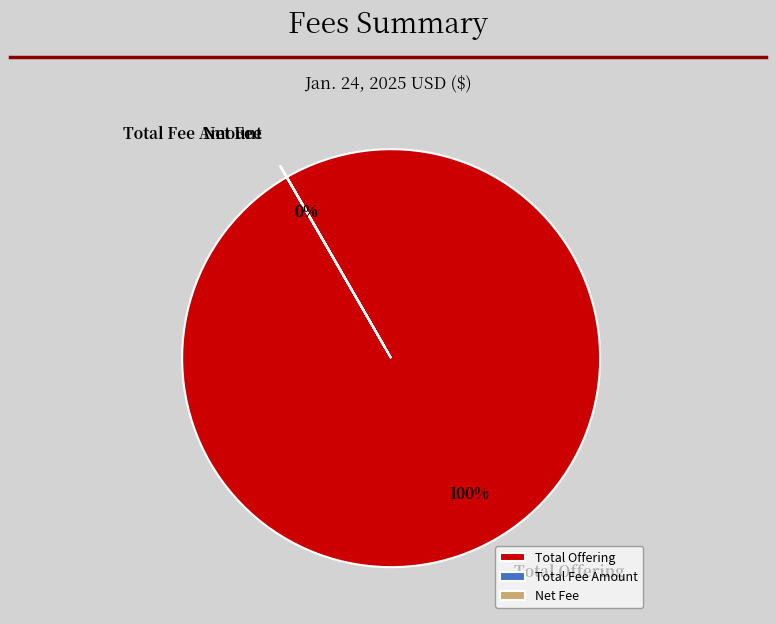

To the nearest percent, what portion does Total Offering represent?

100%